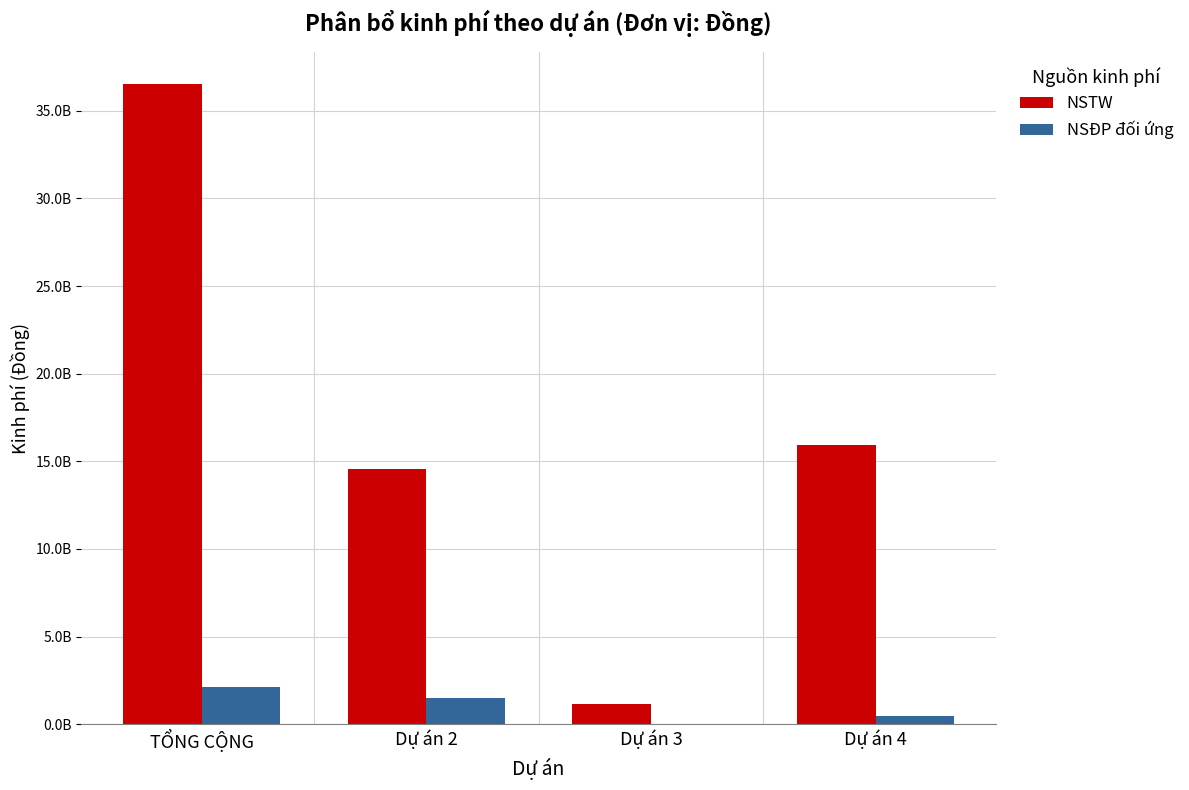

What is the difference between the NSĐP đối ứng values at Dự án 3 and Dự án 4?

445430000